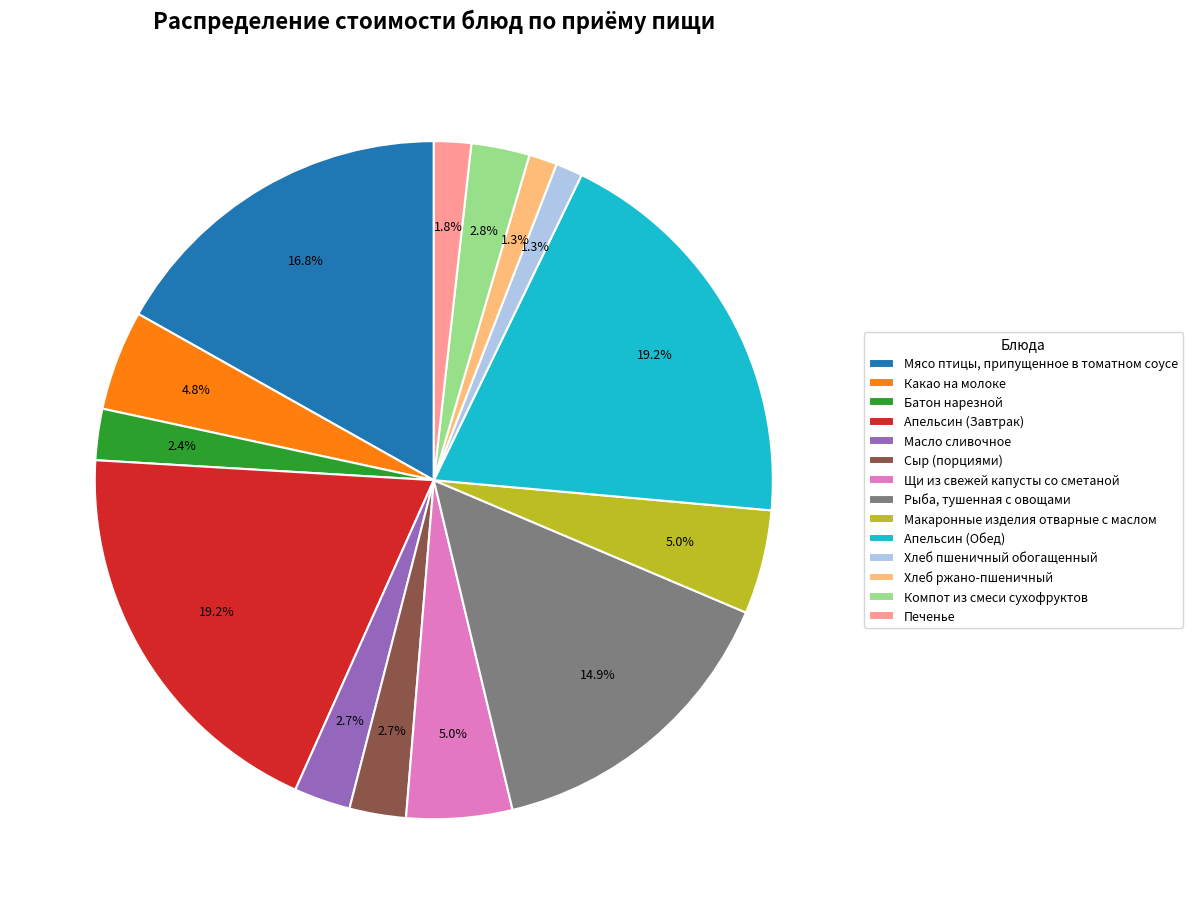

What percentage is NOT represented by Апельсин (Обед)?

80.8%